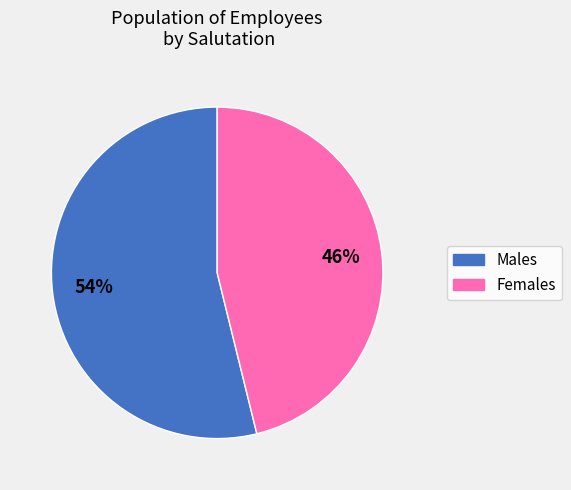

Does any single category account for the majority?

Yes